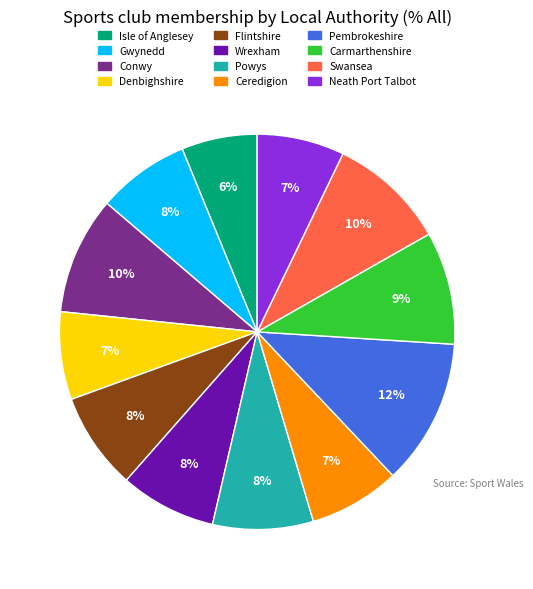

To the nearest percent, what percentage of the pie is Gwynedd?

8%